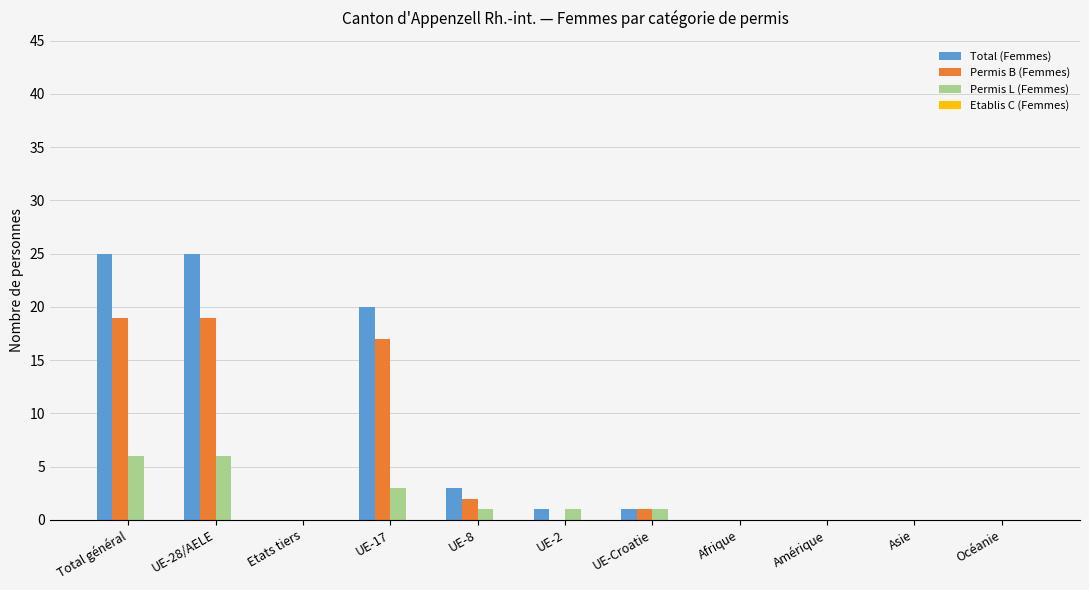

True or false: Permis B (Femmes) has a value of 0 at Afrique.

True